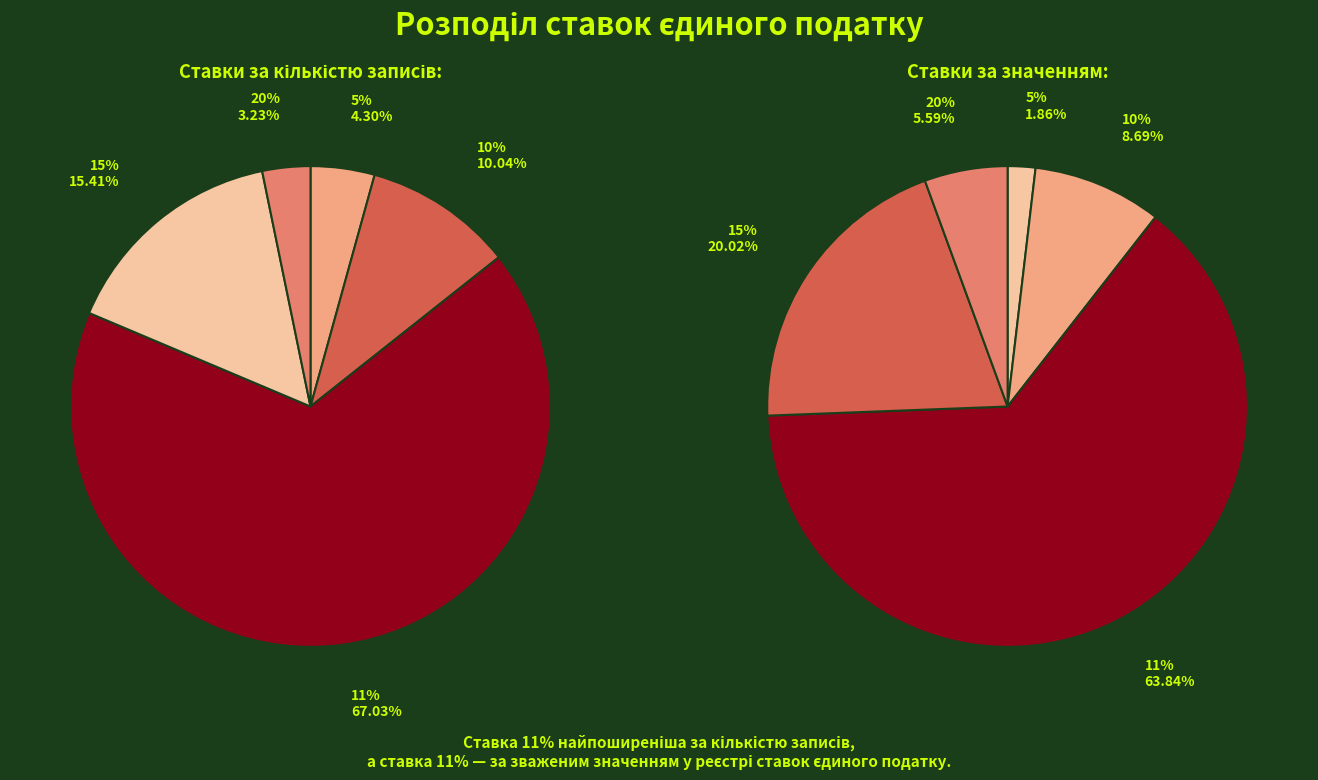

To the nearest percent, what is the average slice percentage?

20%